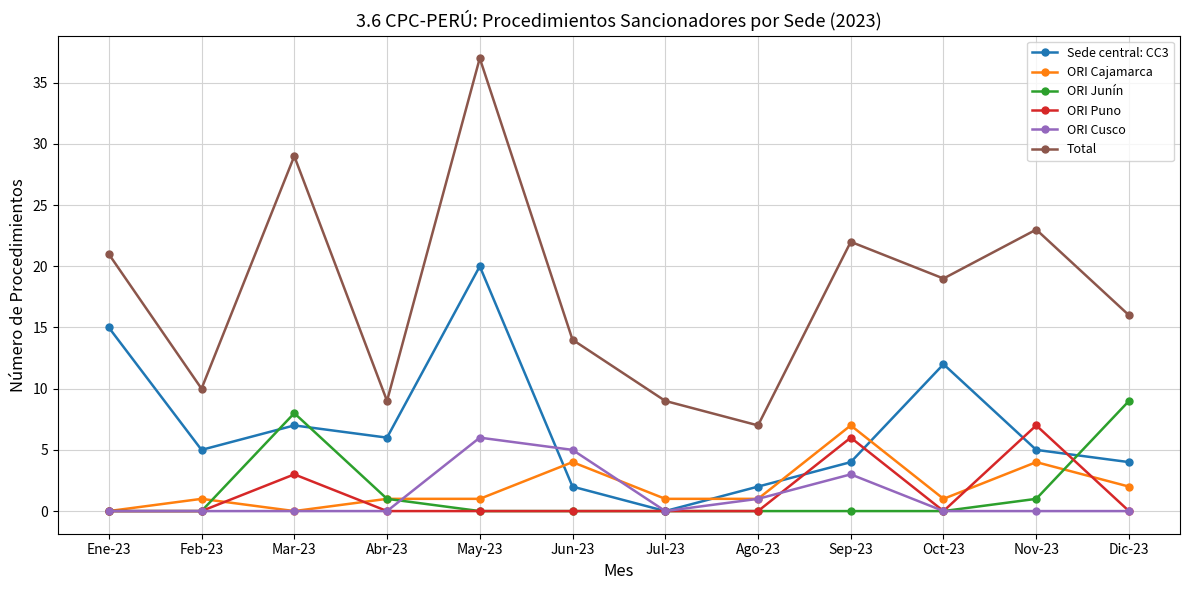

True or false: ORI Puno has more than 2 interior local peaks.

True